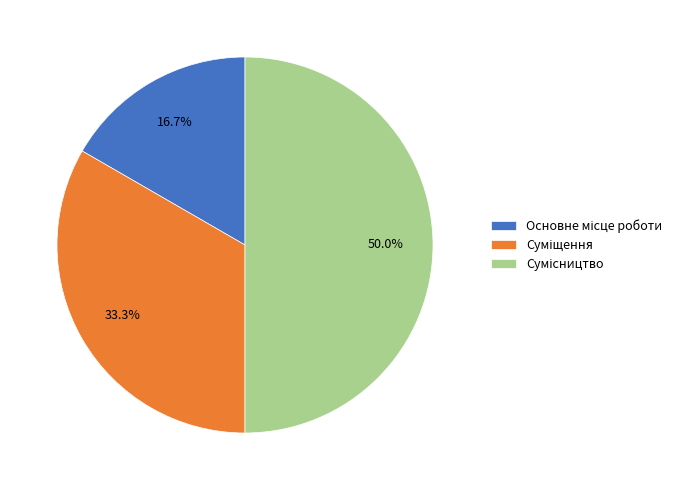

How many slices are in this pie chart?

3